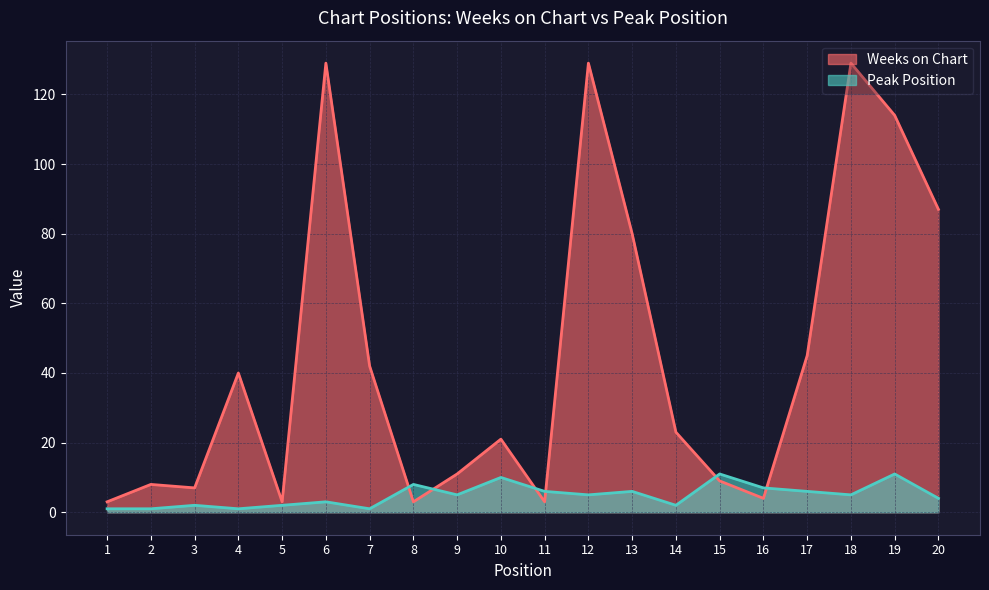

Does the chart display data point markers on the line(s)?

No